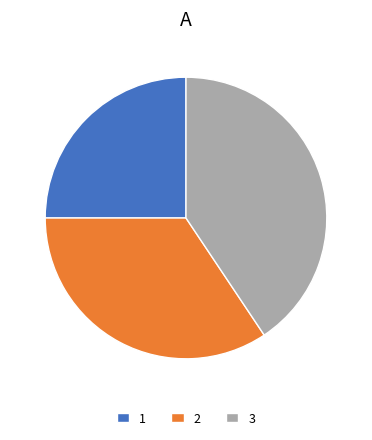

Approximately how many times larger is the value at 2 compared to 3?

0.8